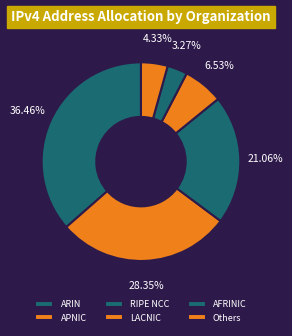

Is there any slice that represents more than half of the pie?

No